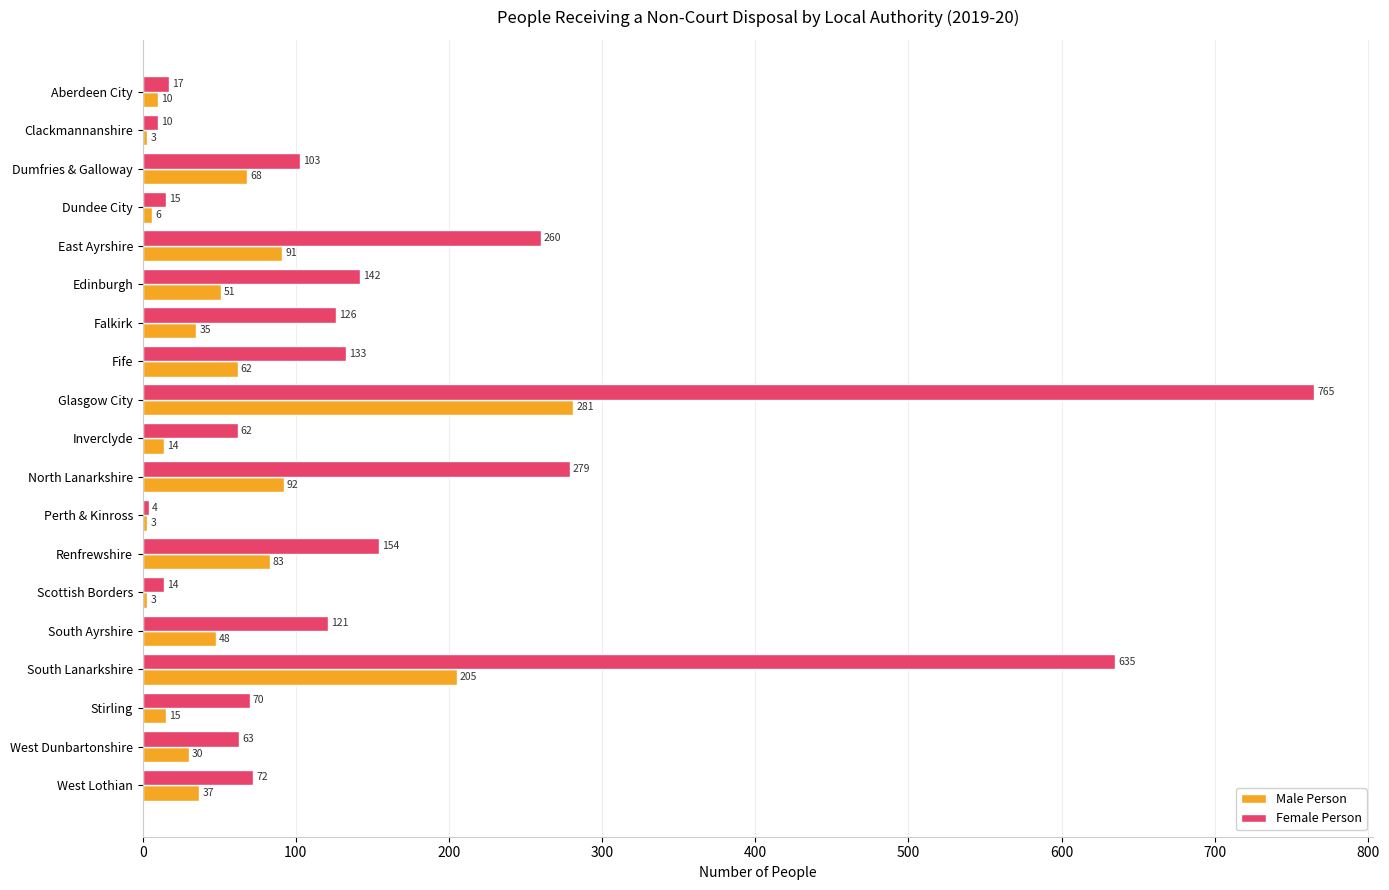

What is the highest value of the Male Person series?

281